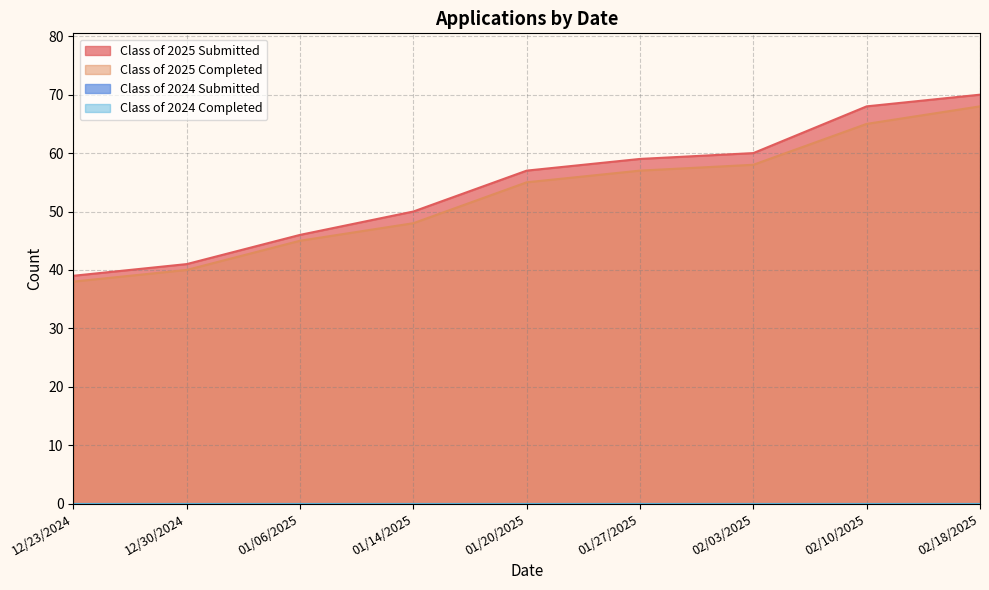

Between 02/03/2025 and 01/14/2025, which is larger?

02/03/2025